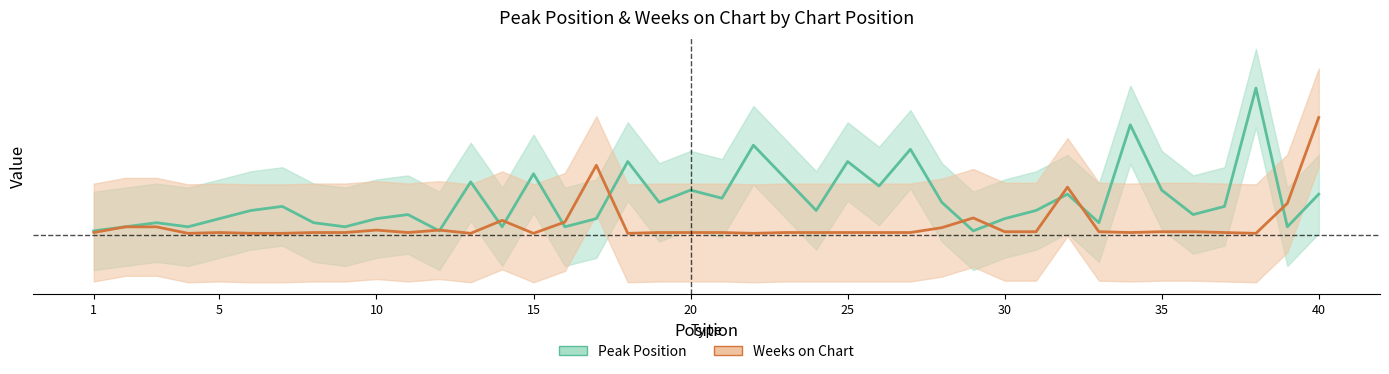

Which series has the widest spread of values?

Peak Position